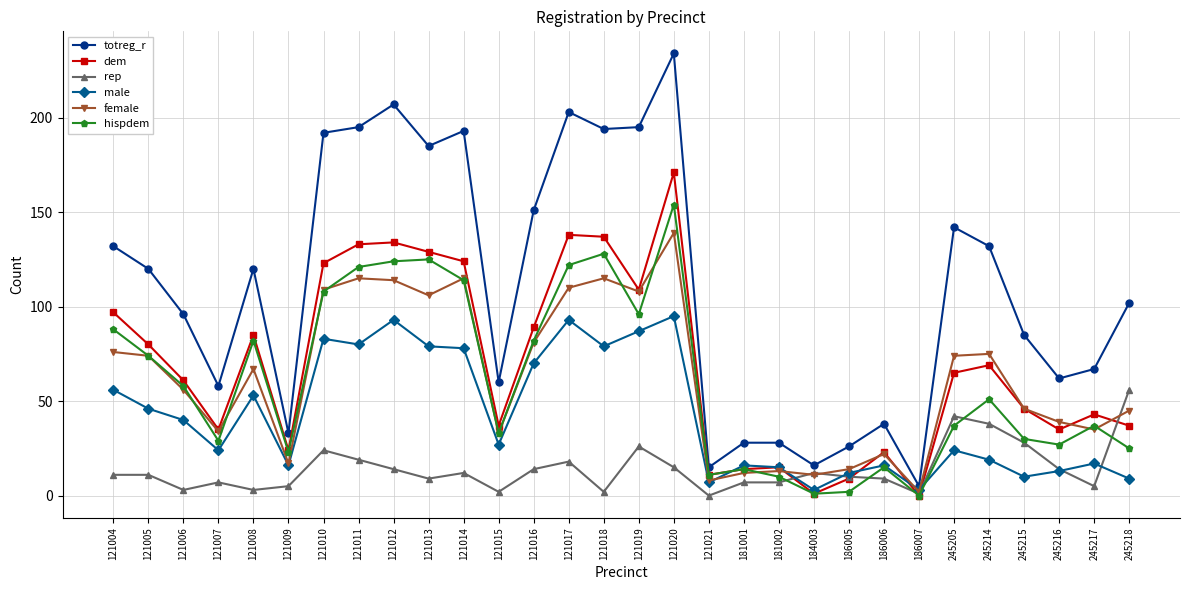

How many series are shown in this chart?

6